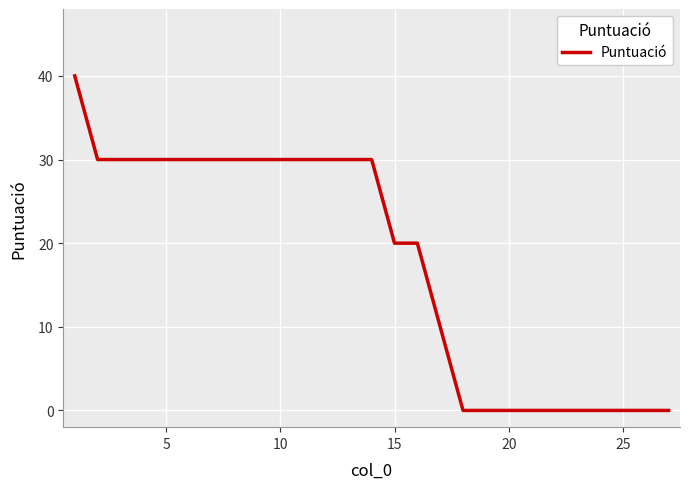

What is the maximum value shown in the chart?

40